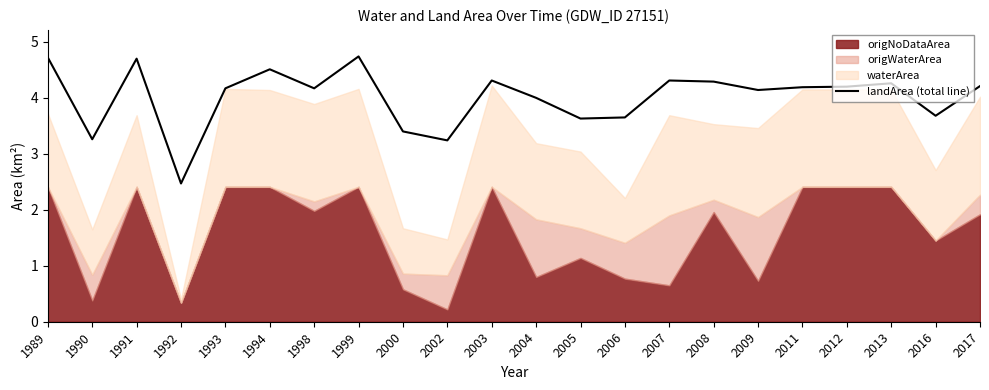

What is the maximum value for landArea (total line)?

4.7